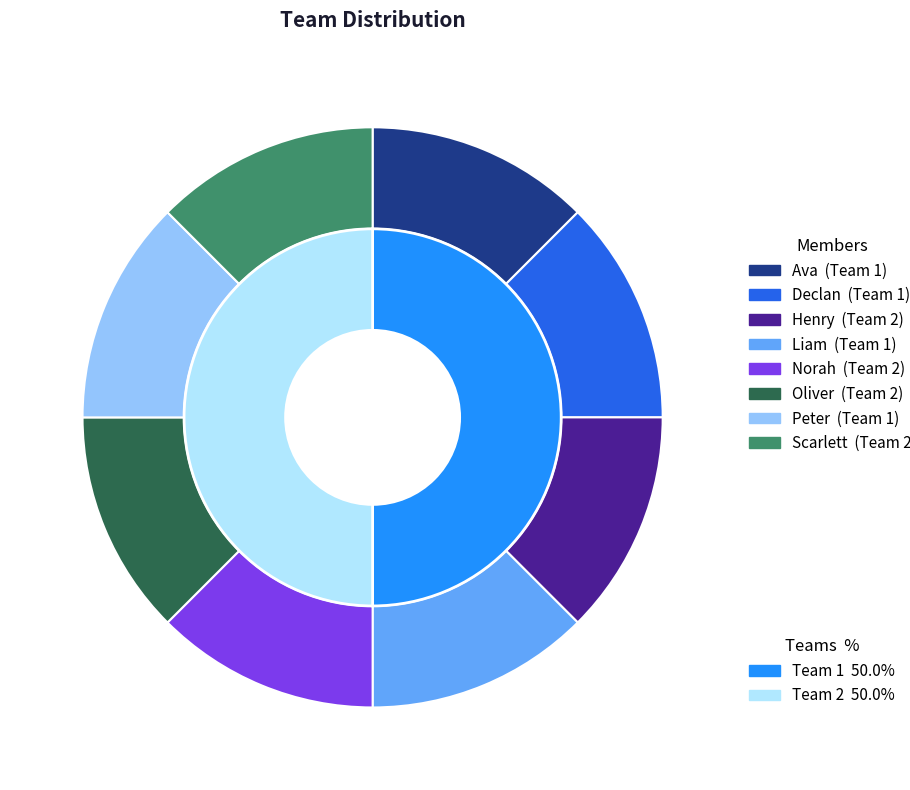

How many slices are in this pie chart?

8